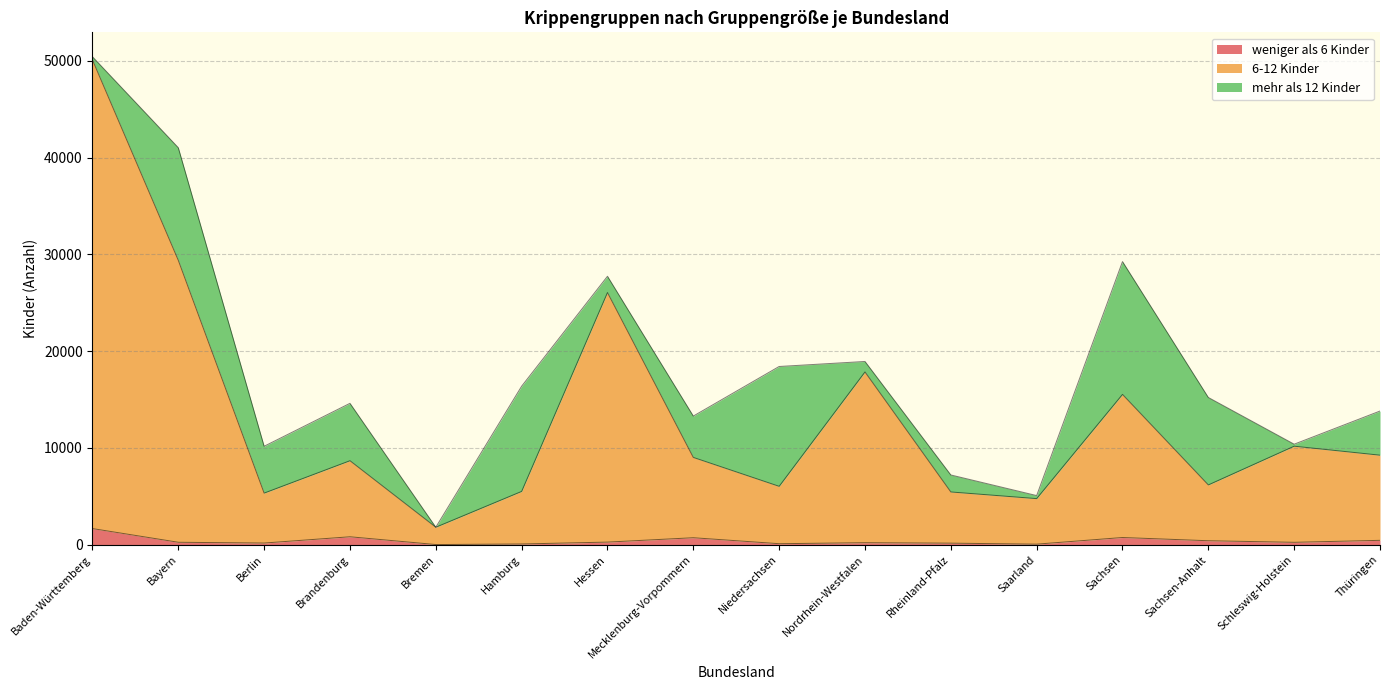

What is the lowest value of the 6-12 Kinder series?

1801